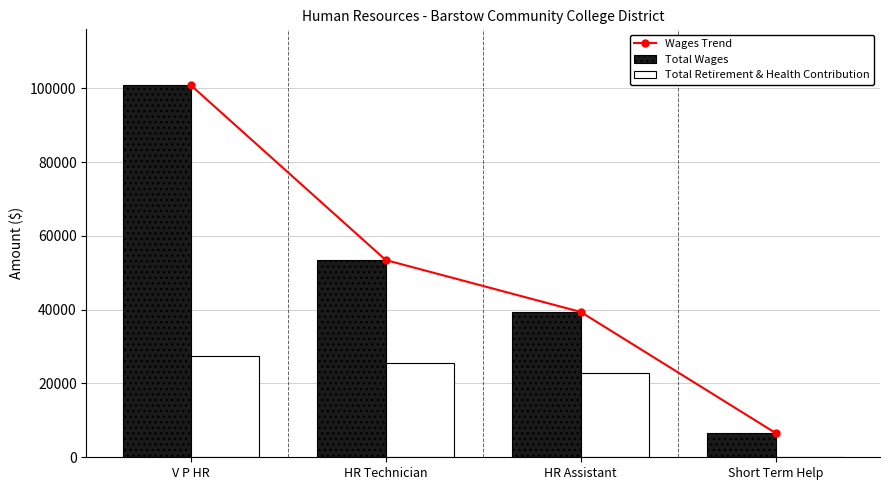

At which label is Total Wages closest to 53719?

HR Technician